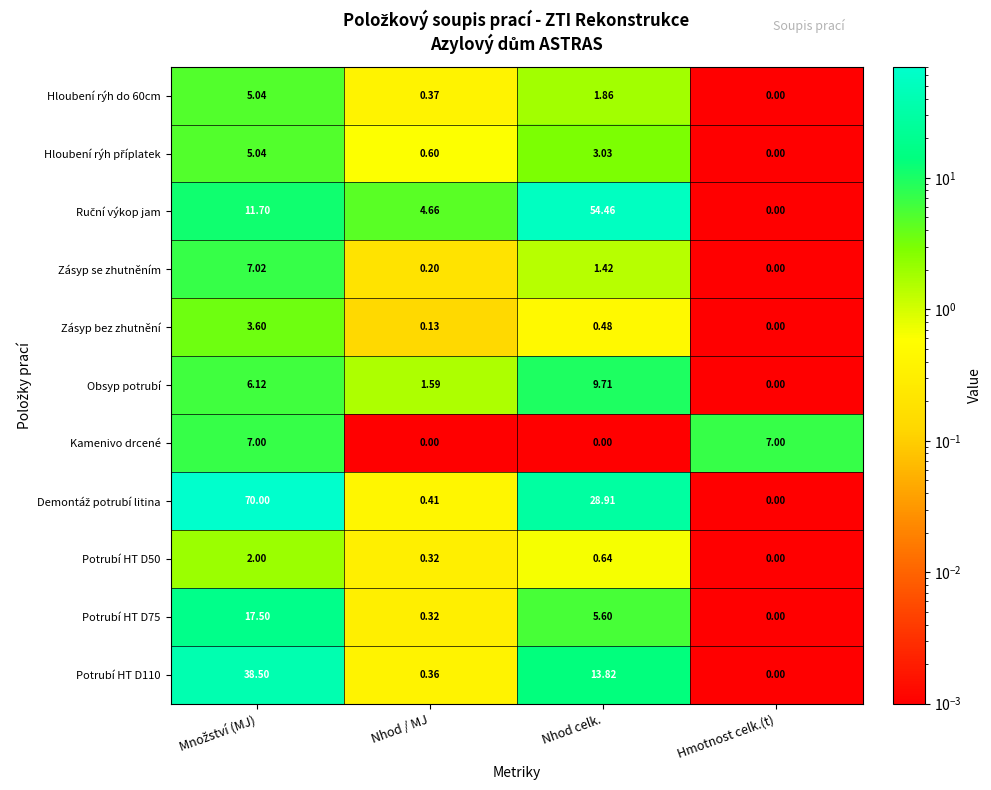

Is the value of Zásyp se zhutněním at Nhod celk. greater than the value of Kamenivo drcené at Hmotnost celk.(t)?

No